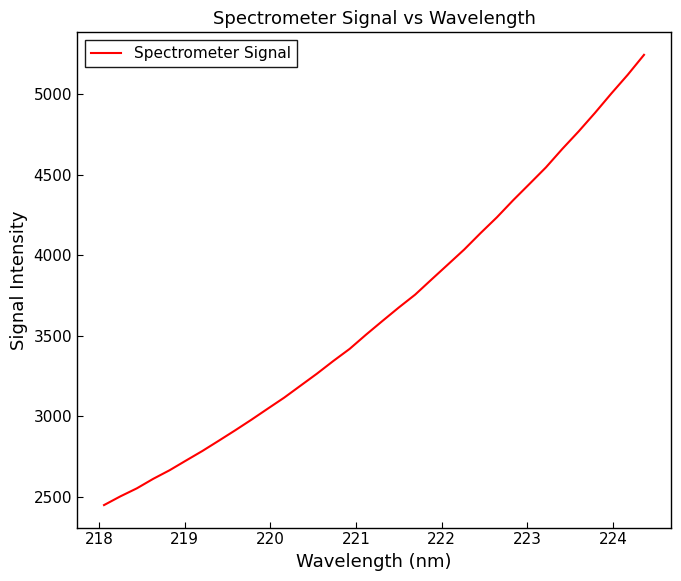

What is the smallest value displayed?

2449.4